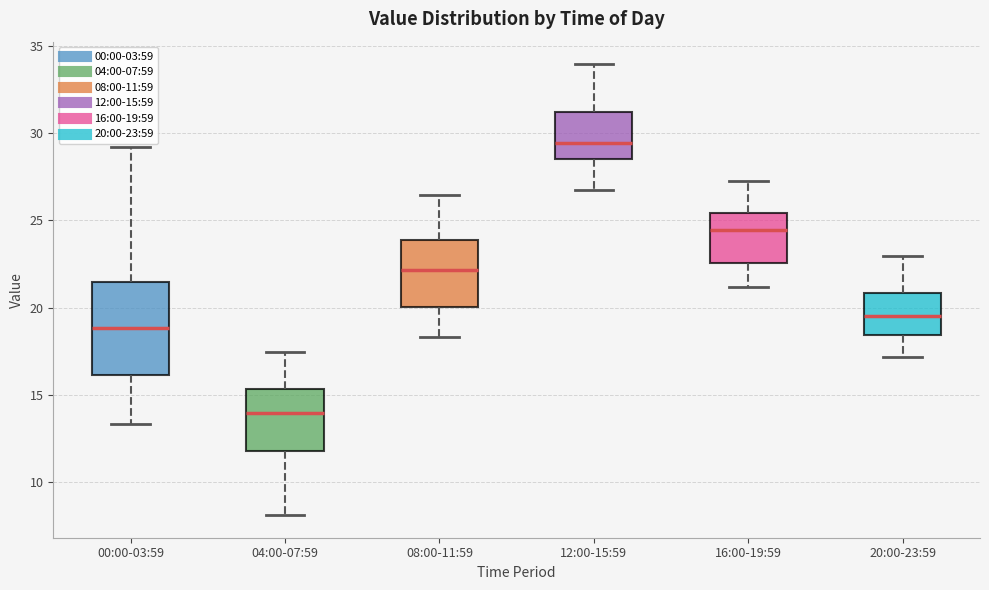

Reading left to right, transcribe this box plot: for each box, give where its median line is, the range the box spans, and where its two whiskers end, as read against the y-axis. The values are not printed on the chart, so give them approximately, as read against the axis.

00:00-03:59: median 19.0, box 16.0 to 21.5, whiskers 13.5 to 29.0
04:00-07:59: median 14.0, box 12.0 to 15.5, whiskers 8.0 to 17.5
08:00-11:59: median 22.0, box 20.0 to 24.0, whiskers 18.5 to 26.5
12:00-15:59: median 29.5, box 28.5 to 31.0, whiskers 26.5 to 34.0
16:00-19:59: median 24.5, box 22.5 to 25.5, whiskers 21.0 to 27.0
20:00-23:59: median 19.5, box 18.5 to 21.0, whiskers 17.0 to 23.0